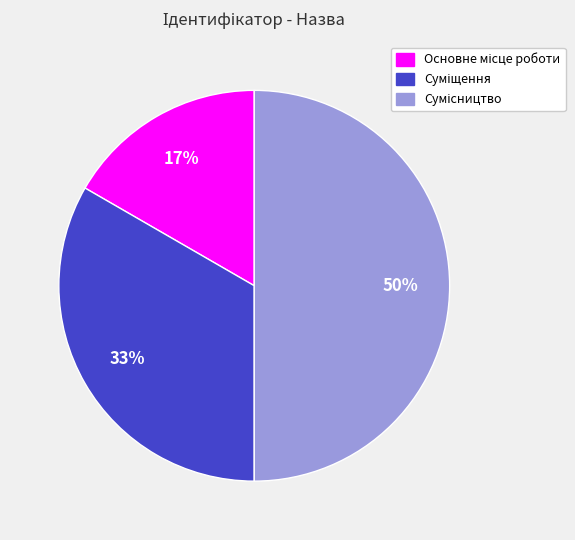

To the nearest percent, what is the difference between the largest and smallest slice percentages?

33%